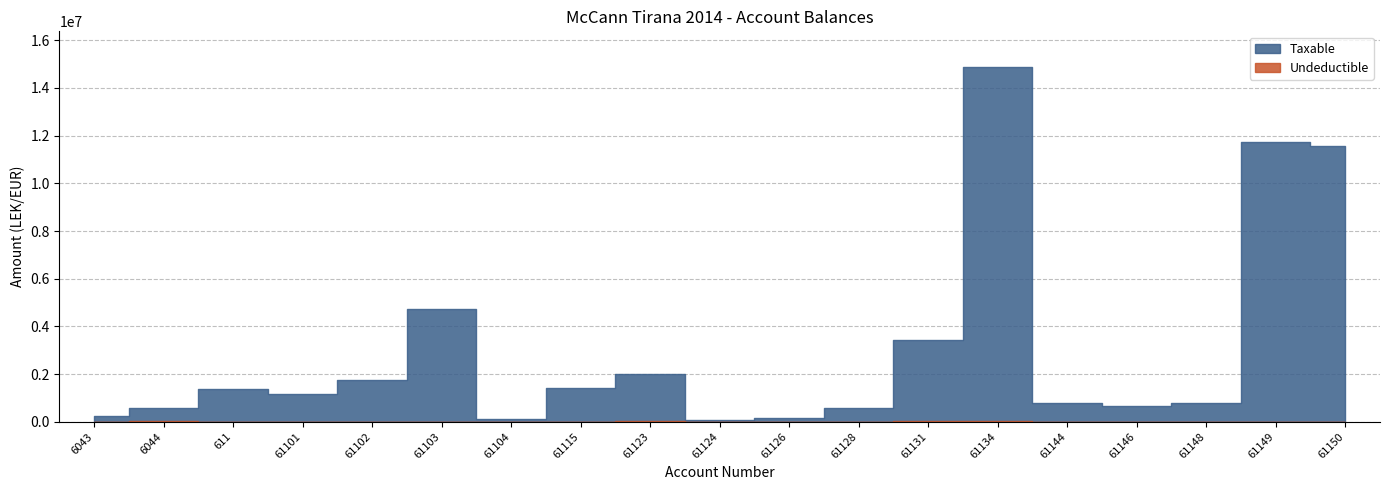

What is the sum of the Undeductible values at 6043 and 61131?

28000.0